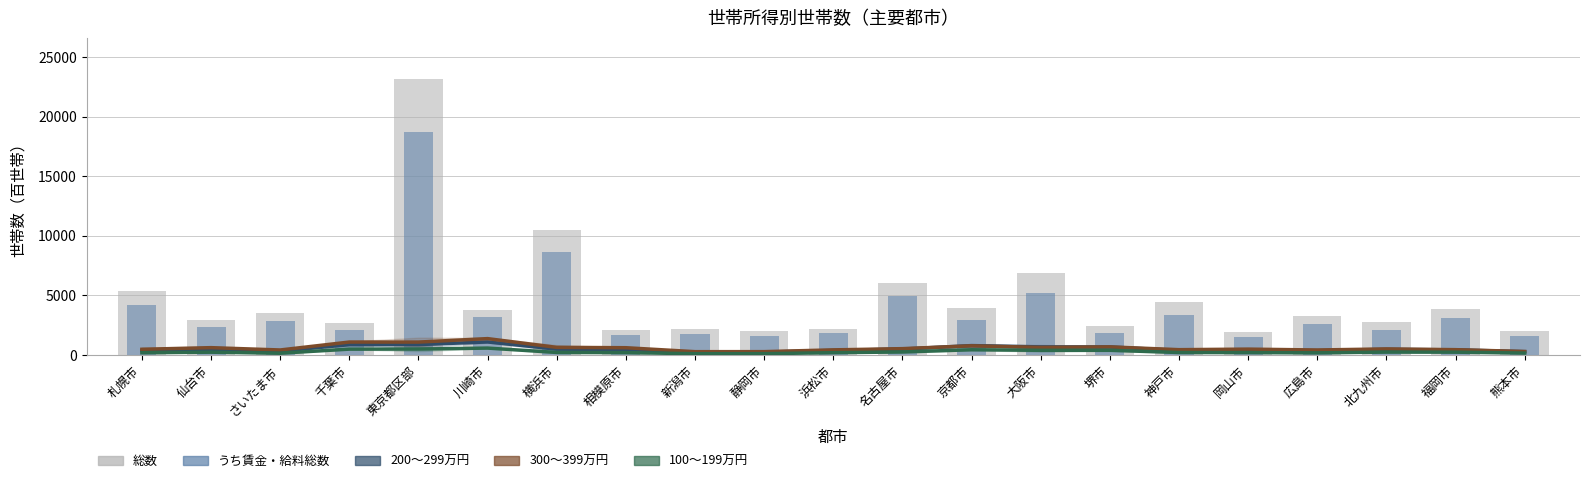

What are all the series names shown in the legend?

200～299万円, 300～399万円, 100～199万円, 総数, うち賃金・給料総数